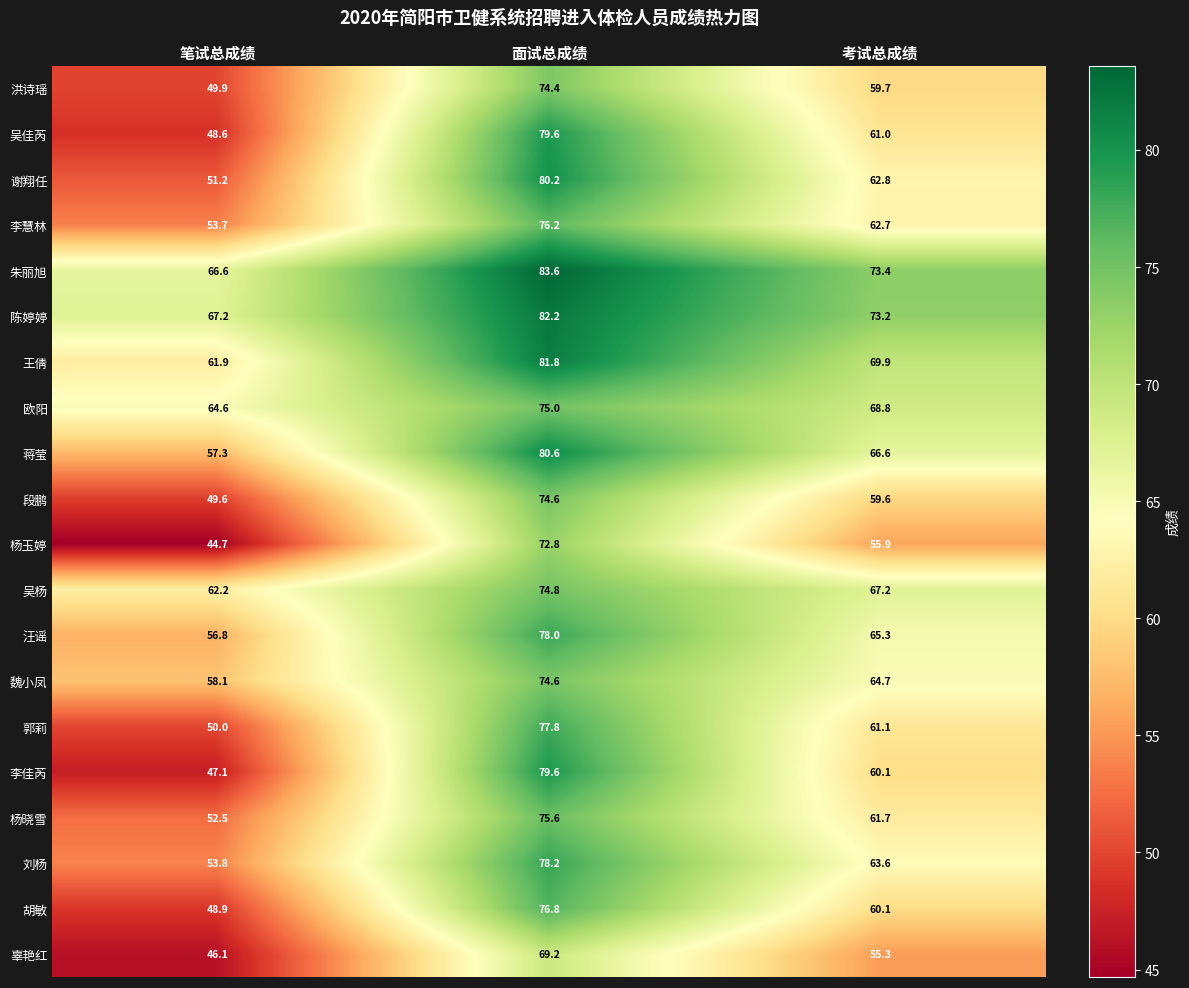

What is the sum of all 朱丽旭 values?

223.6